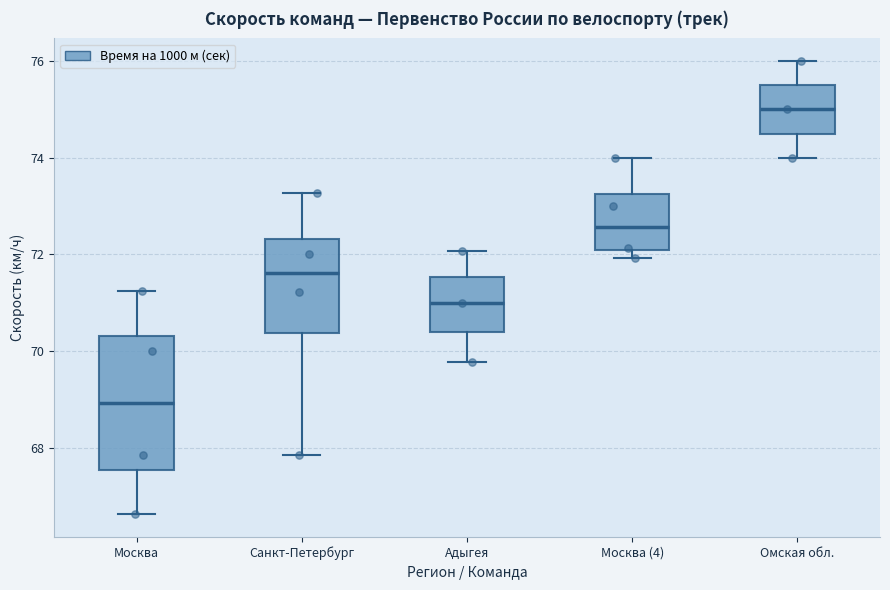

Reading left to right, transcribe this box plot: for each box, give where its median line is, the range the box spans, and where its two whiskers end, as read against the y-axis. The values are not printed on the chart, so give them approximately, as read against the axis.

Москва: median 69.0, box 67.6 to 70.4, whiskers 66.6 to 71.2
Санкт-Петербург: median 71.6, box 70.4 to 72.4, whiskers 67.8 to 73.2
Адыгея: median 71.0, box 70.4 to 71.6, whiskers 69.8 to 72.0
Москва (4): median 72.6, box 72.0 to 73.2, whiskers 72.0 (just below the box's lower edge) to 74.0
Омская обл.: median 75.0, box 74.6 to 75.6, whiskers 74.0 to 76.0